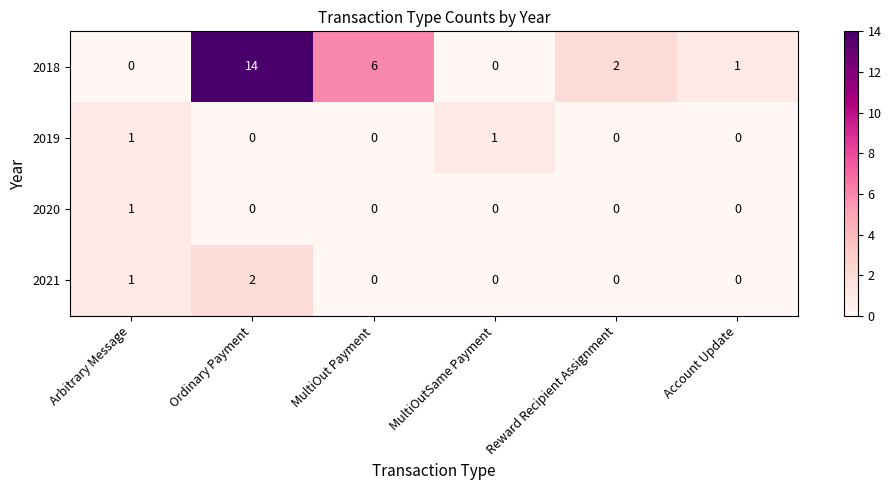

What is the total value across all series at MultiOut Payment?

6